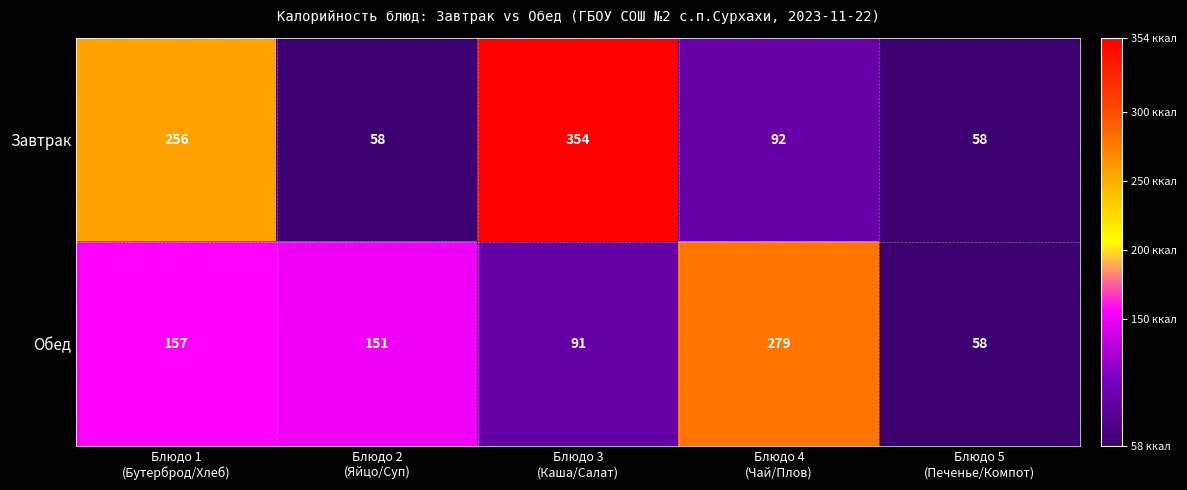

At which category is the sum across all series the highest?

Блюдо 3
(Каша/Салат)